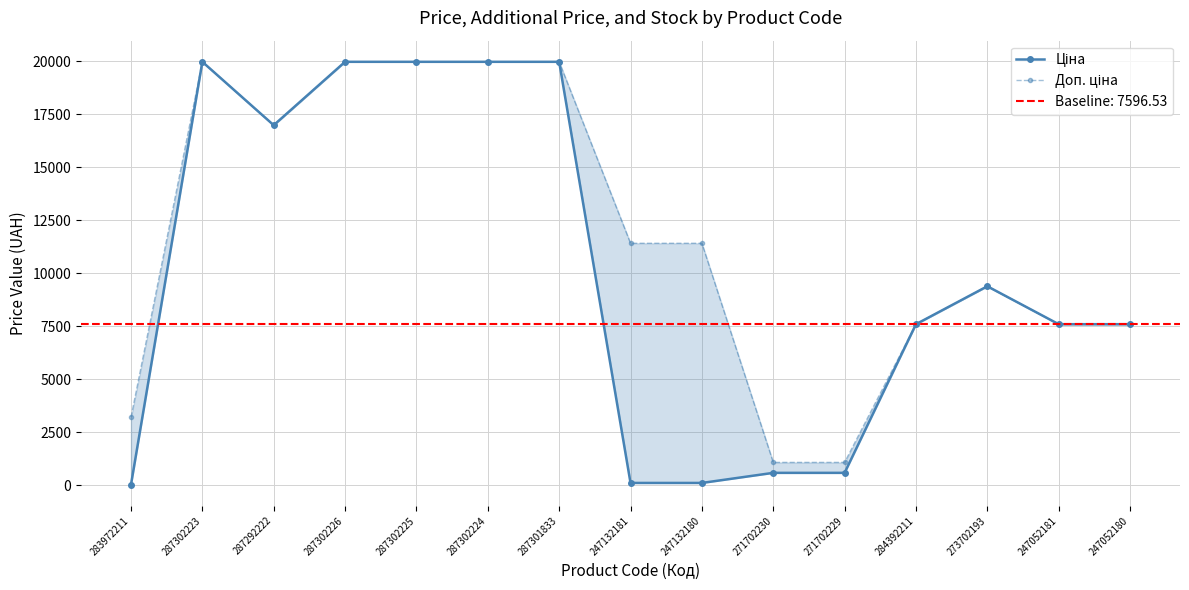

Does the chart have visible grid lines?

Yes